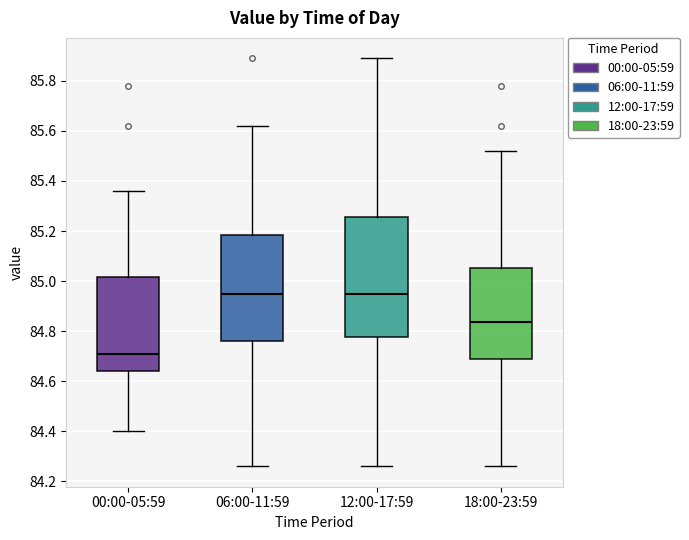

Comparing the boxes themselves (not the whiskers), which one is the tallest?

12:00-17:59